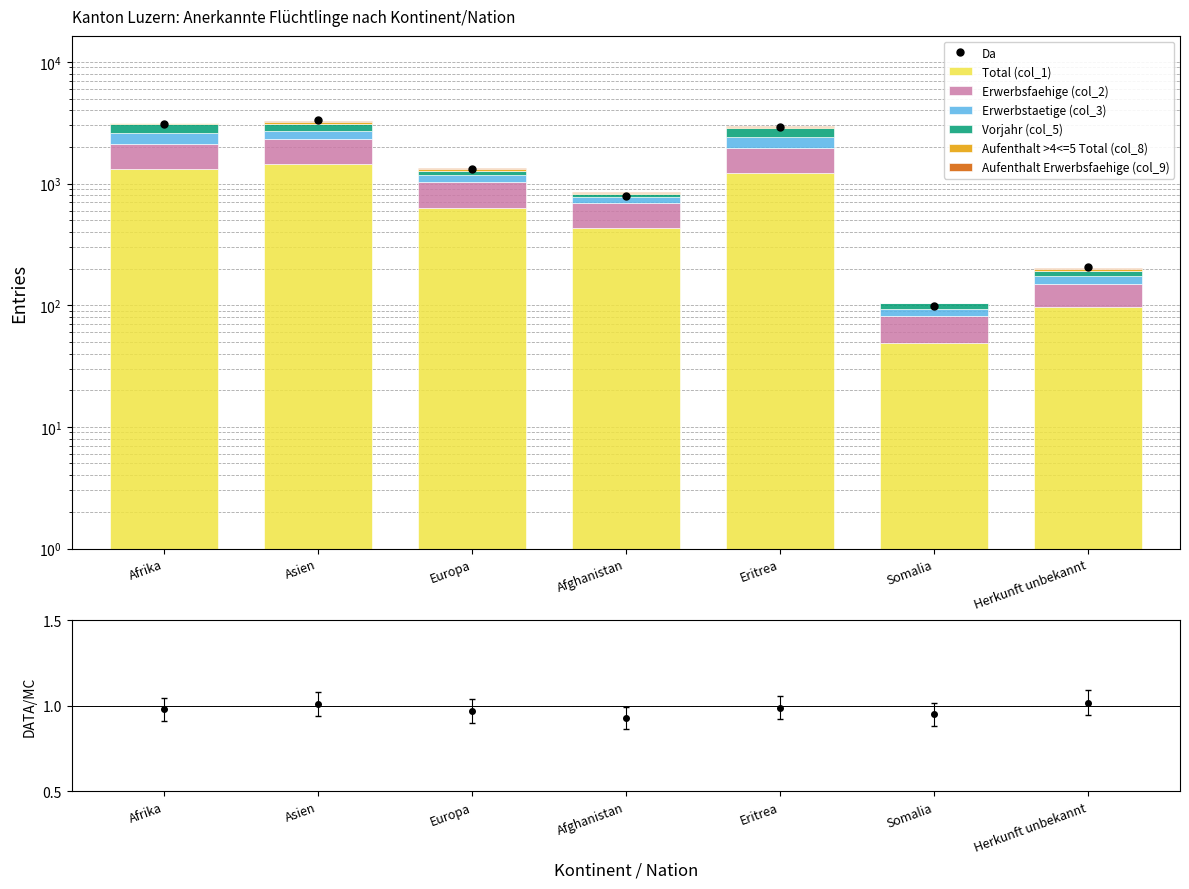

How many groups of bars are there?

7